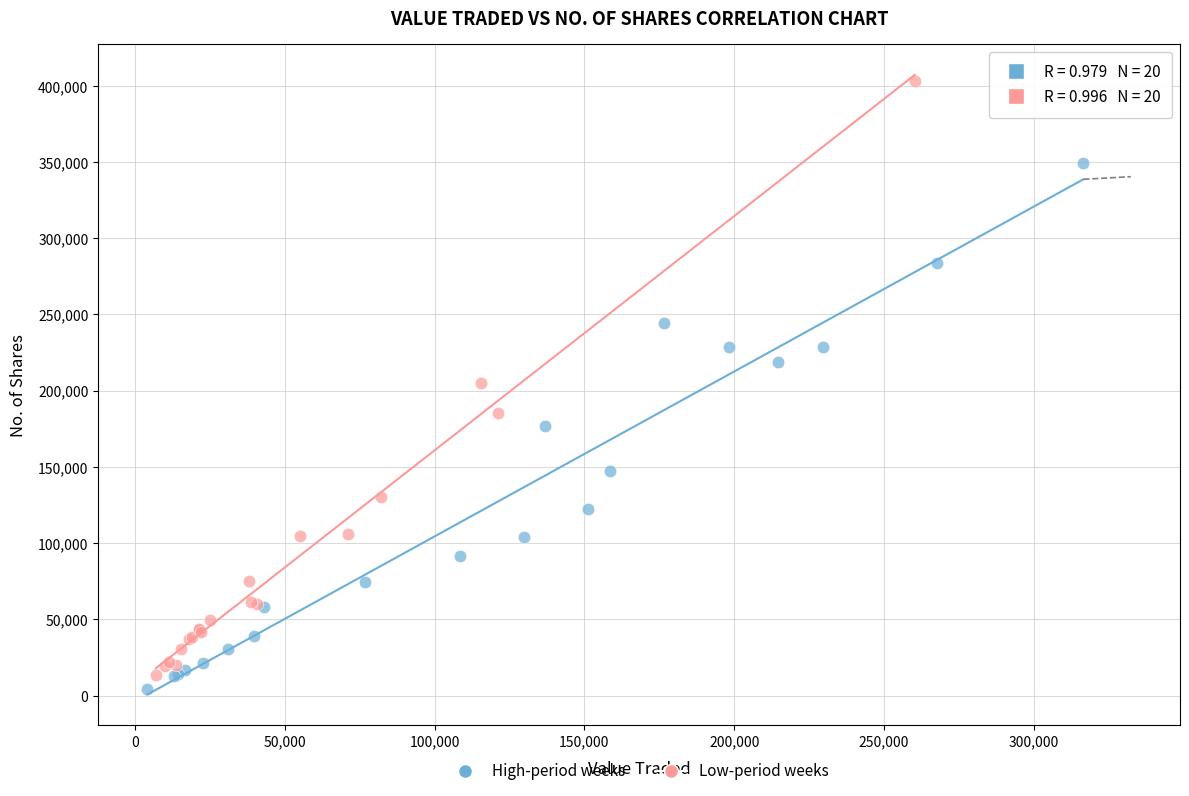

Which series has the largest Y range (max minus min)?

Low-period weeks